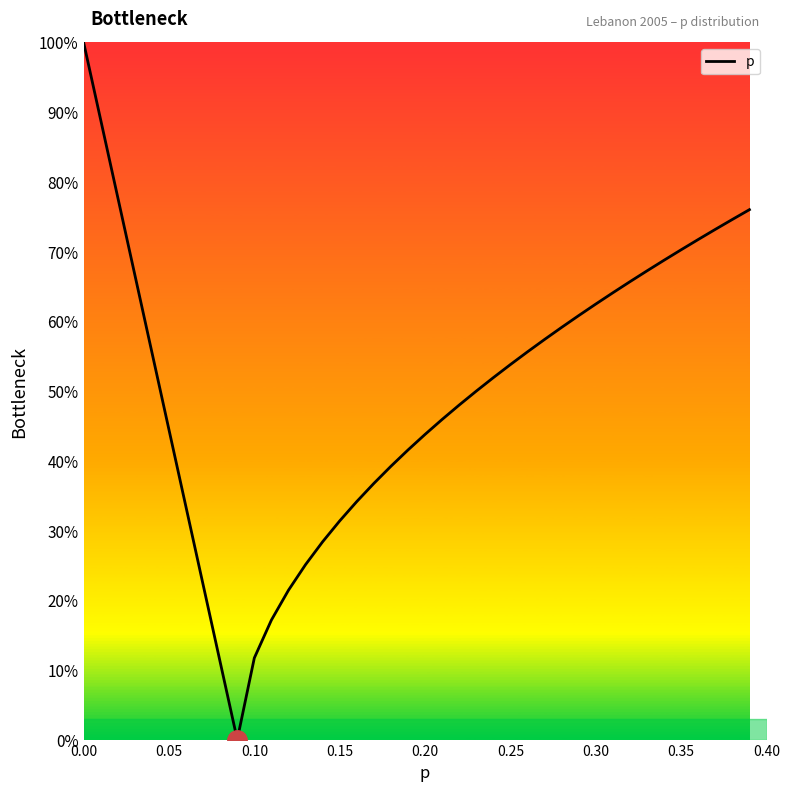

What is the maximum value shown in the chart?

100.0